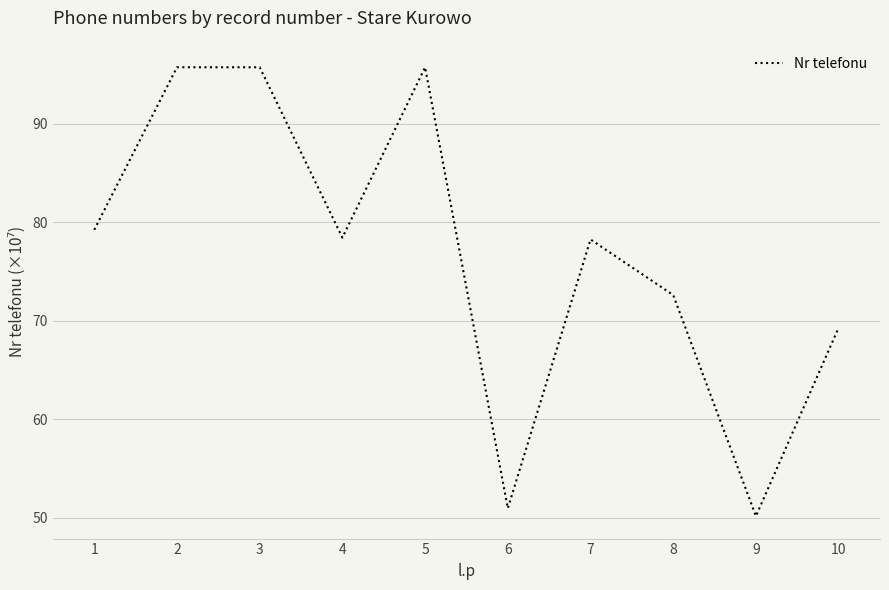

True or false: the data shows 78.3 at 7.

True